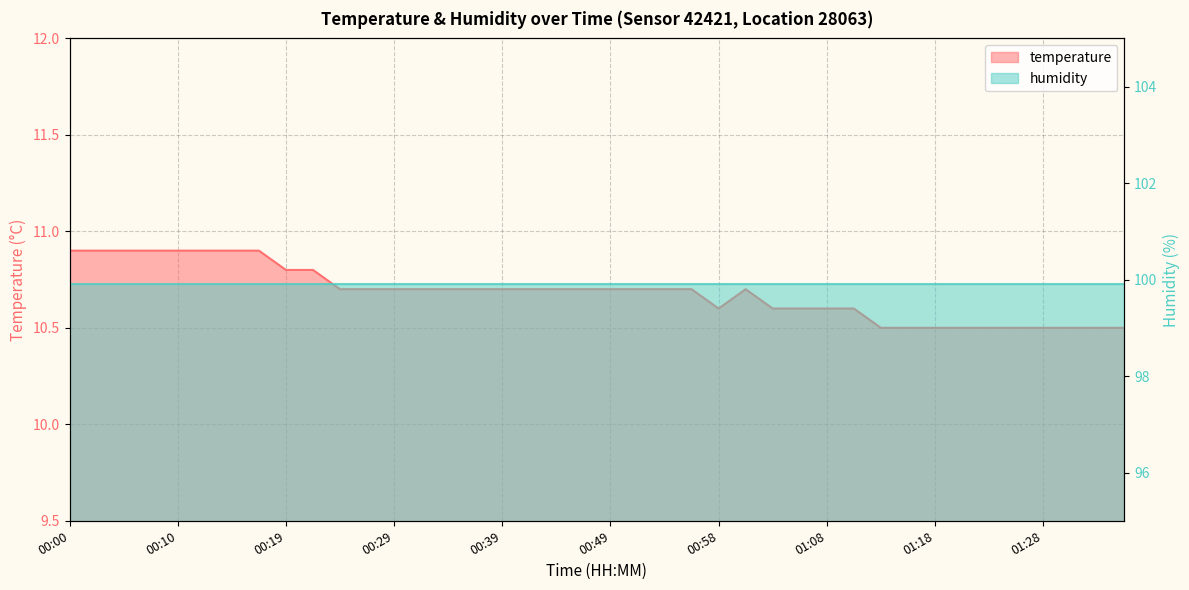

What position from the left is 00:29?

13